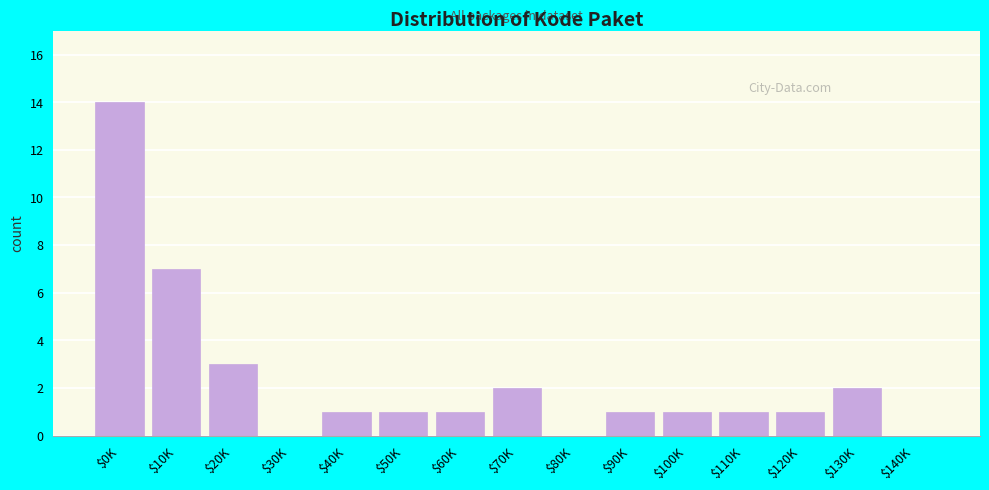

The chart shows a value of 14 at $0K. True or false?

True